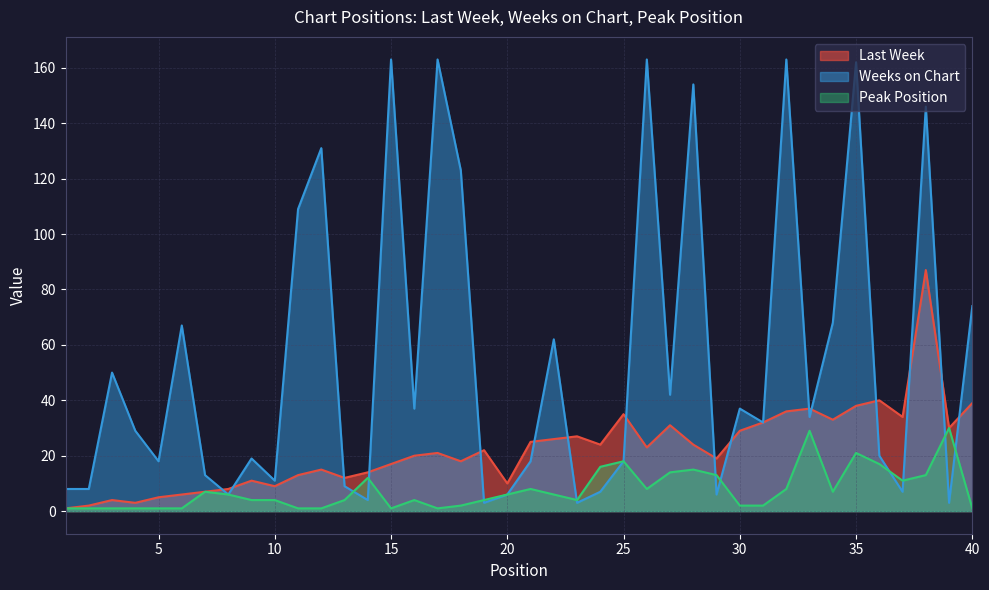

What is the smallest value displayed?

1